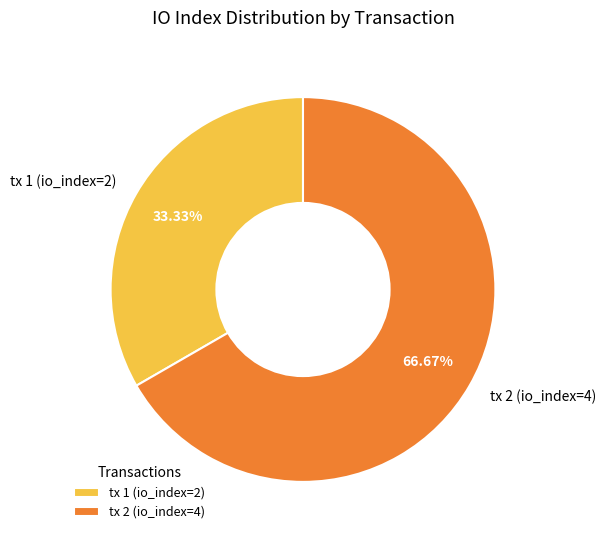

To the nearest percent, what is the difference between the tx 1 (io_index=2) and tx 2 (io_index=4) slice percentages?

33%